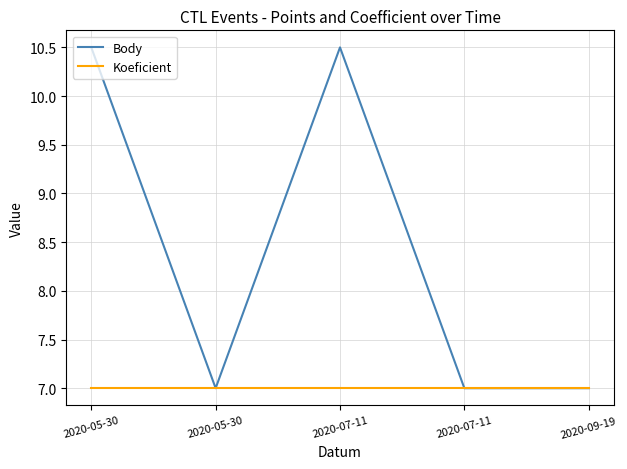

True or false: Koeficient and Body cross at least once.

False